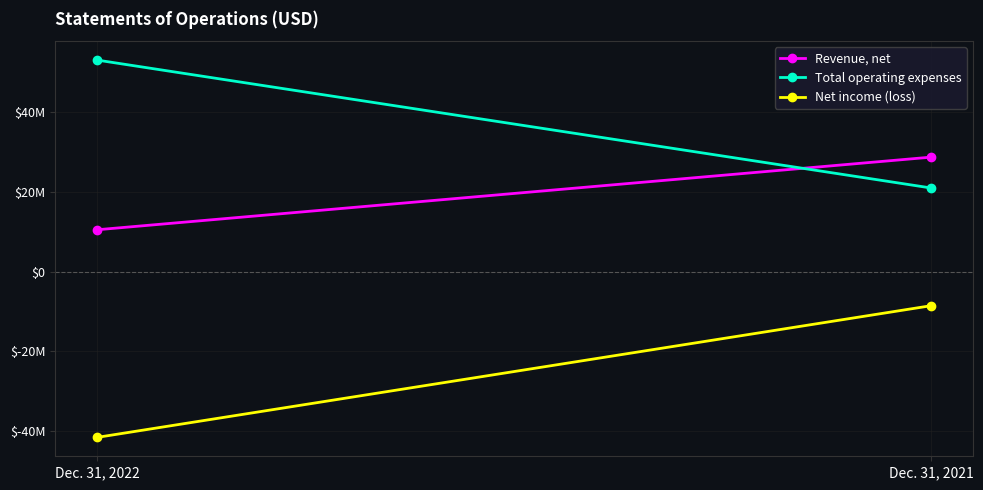

What is the spread (max minus min) of values at Dec. 31, 2021?

37205000